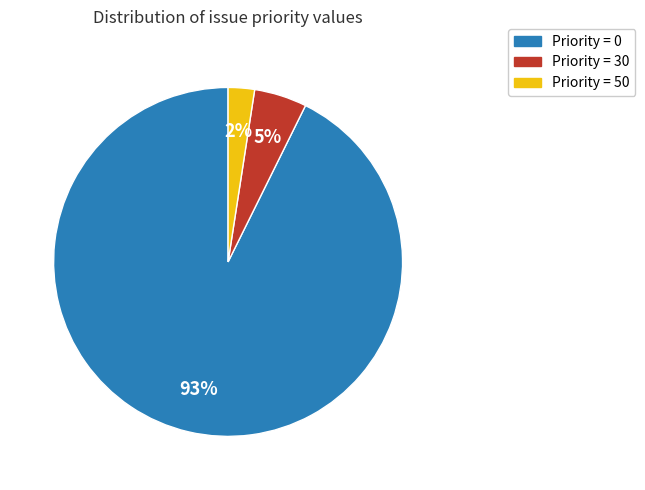

How many segments does this pie chart have?

3